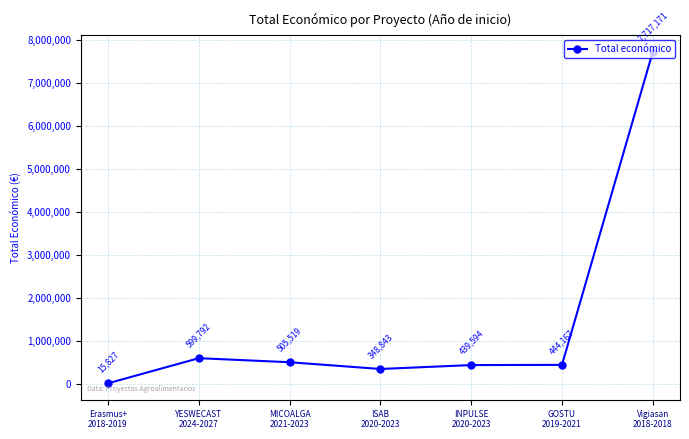

The value at MICOALGA
2021-2023 is 505519. True or false?

True